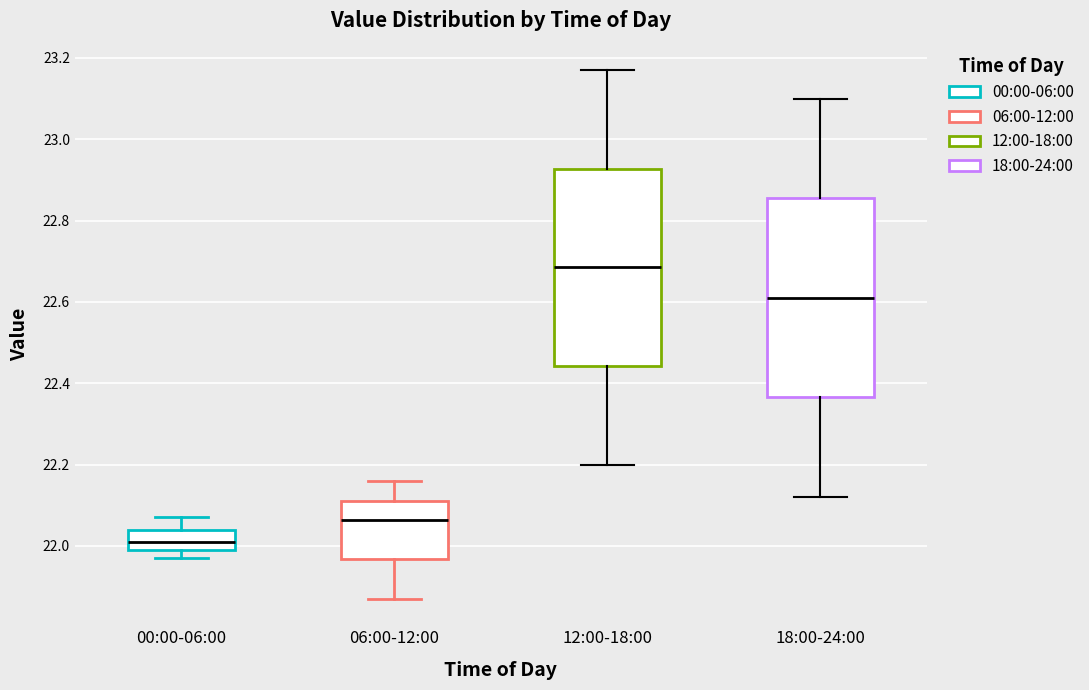

Where is the upper edge of the box for 18:00-24:00 on the y-axis? The values are not printed on the chart, so give them approximately, as read against the axis.

22.86